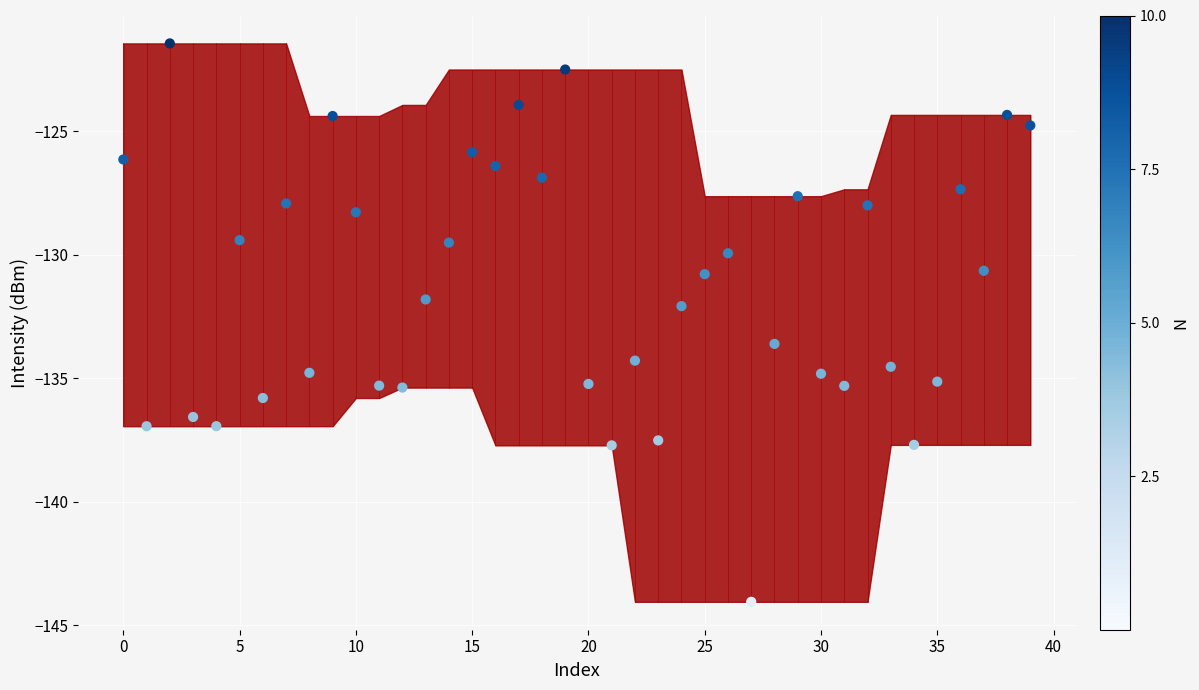

What is the range of Y values (max minus min)?

22.6